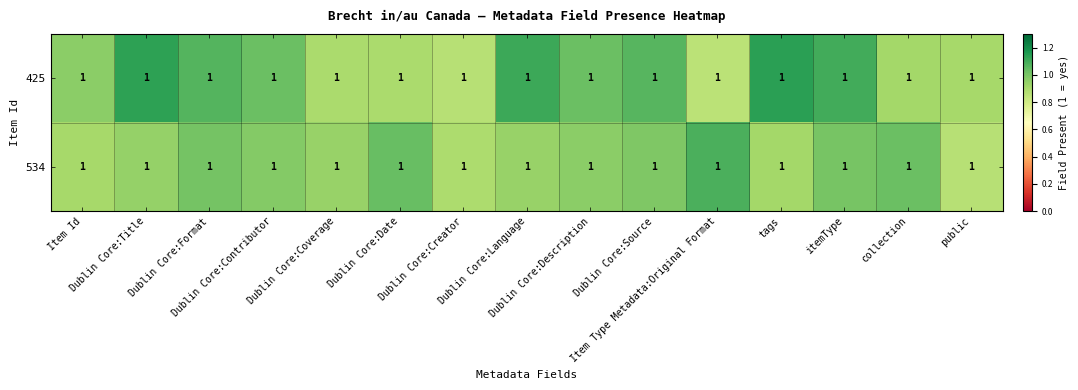

Rank the series at Dublin Core:Title from lowest to highest value.

534, 425